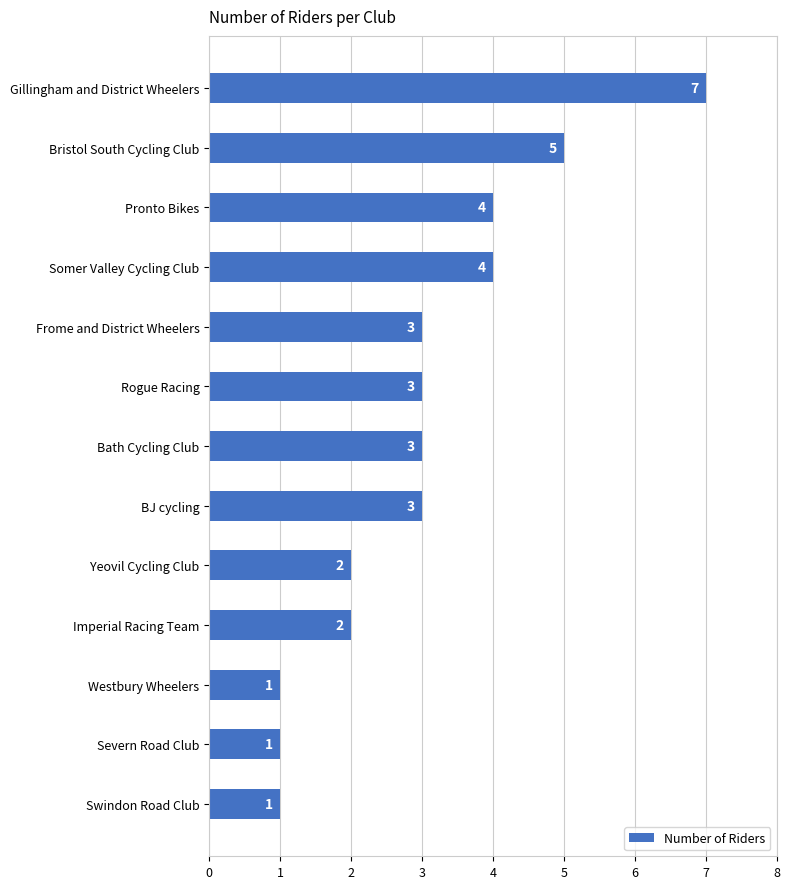

What is the sum of all values?

39